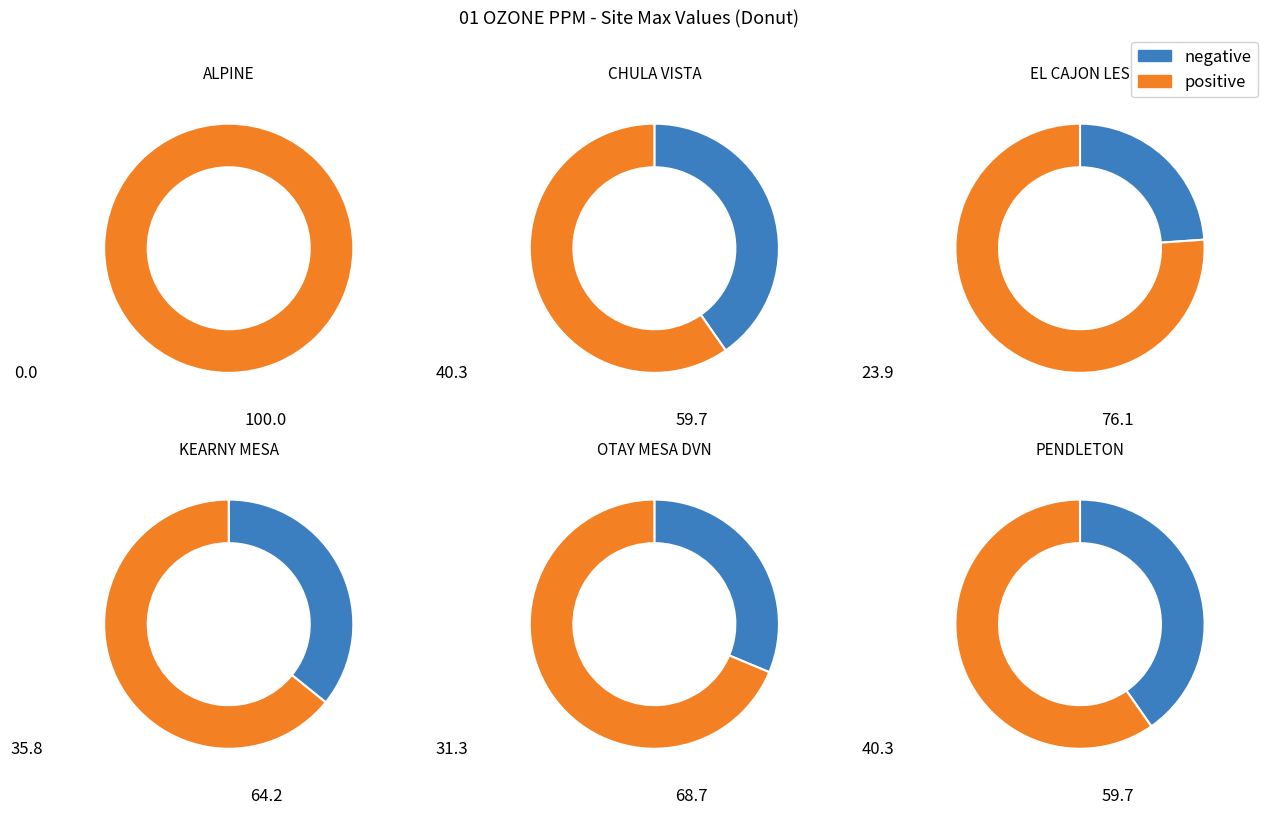

To the nearest percent, what portion does KEARNY MESA represent?

15%